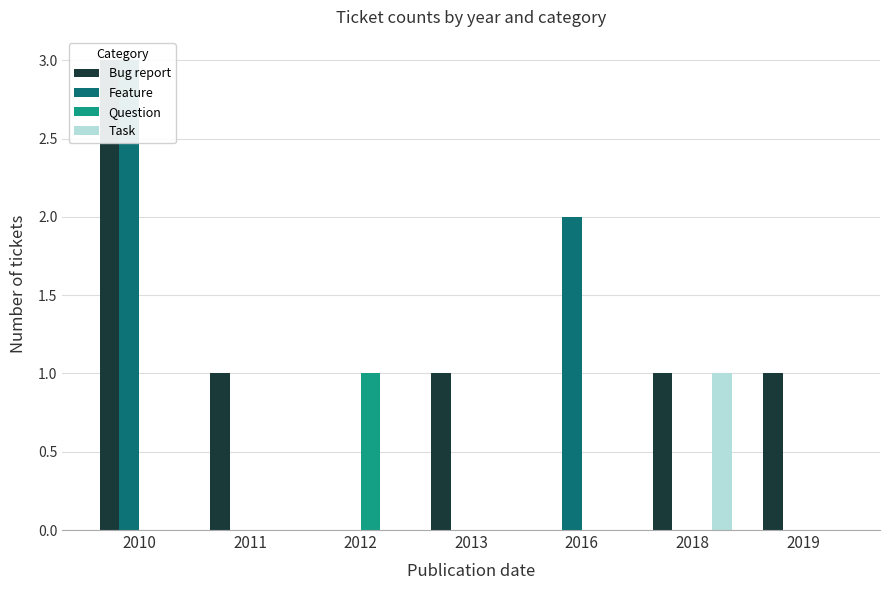

What is the difference between the Feature values at 2010 and 2012?

3